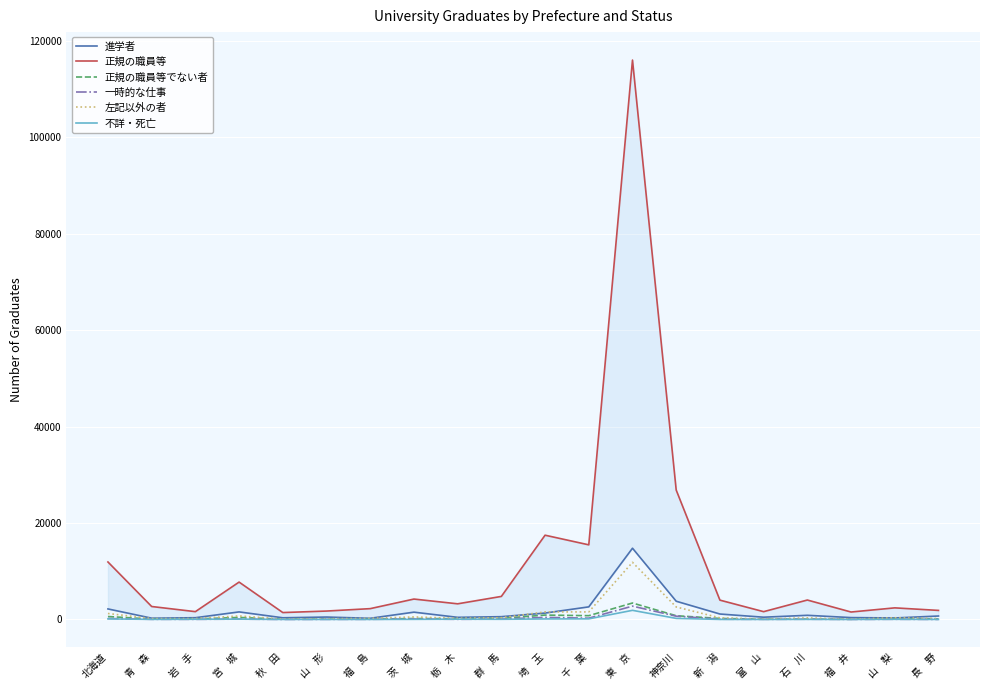

Which series has the widest spread of values?

正規の職員等